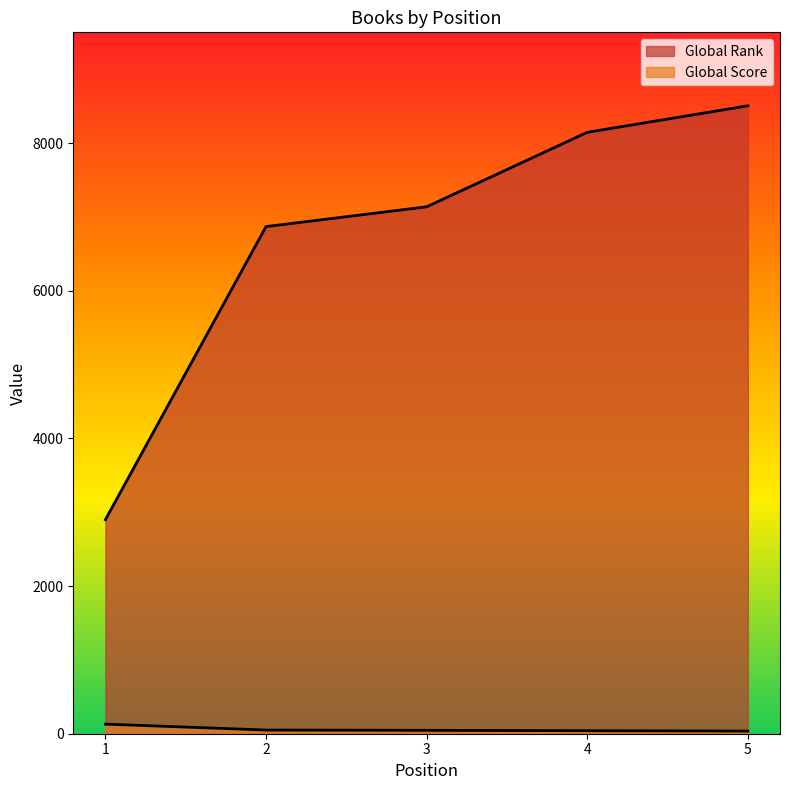

Between 4 and 3, which is larger?

4